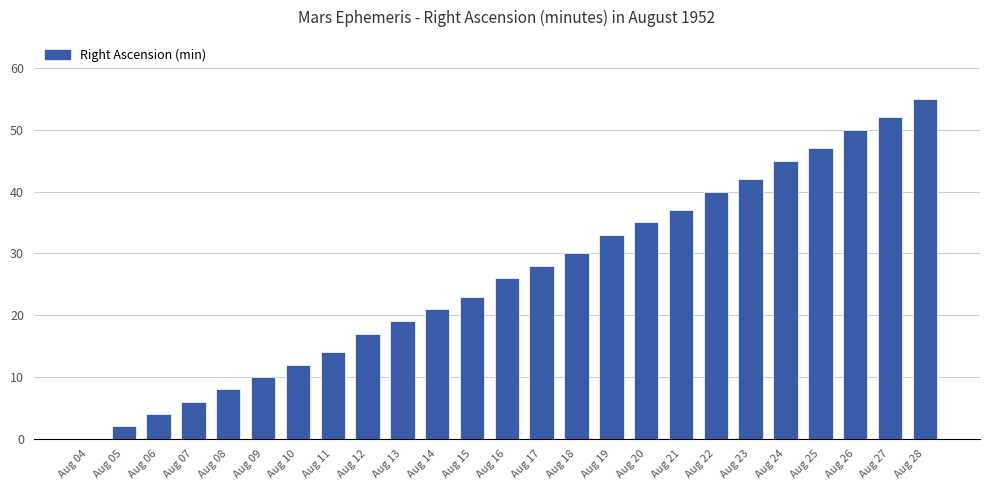

How many categories are shown in the chart?

25